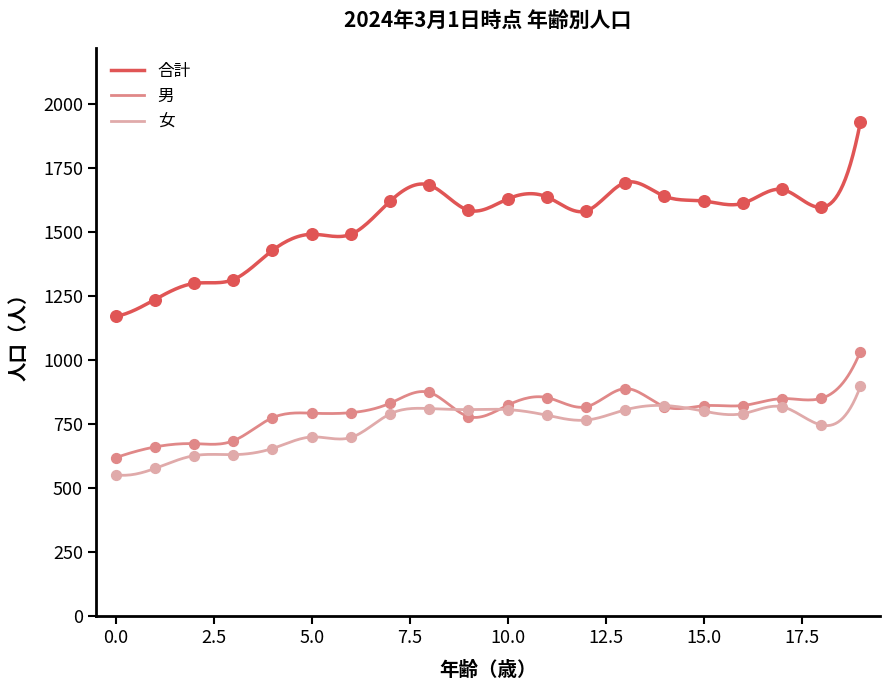

Which series contains the lowest Y value?

女